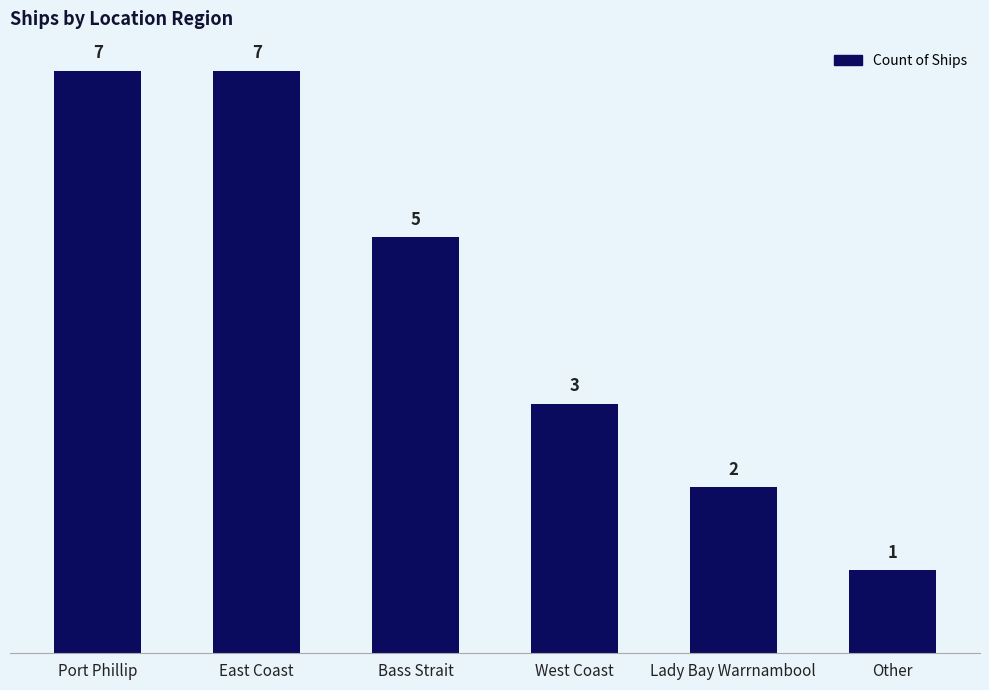

What is the ratio of the value at Bass Strait to the value at Lady Bay Warrnambool?

2.5